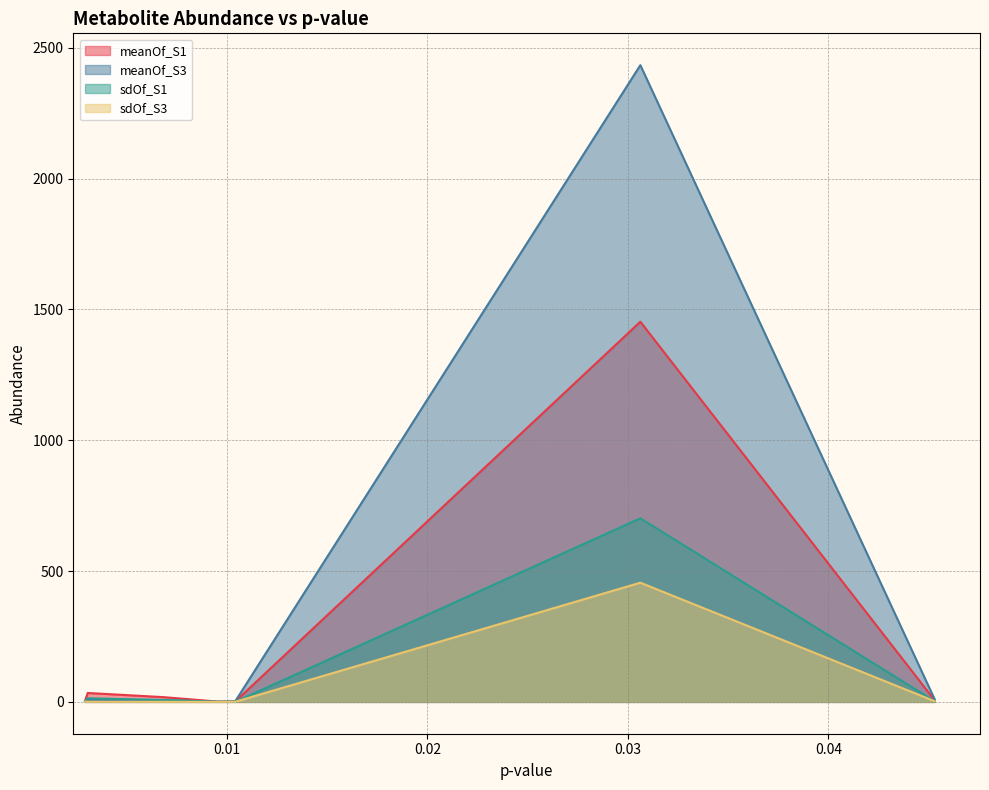

Which series has the widest spread of values?

meanOf_S3